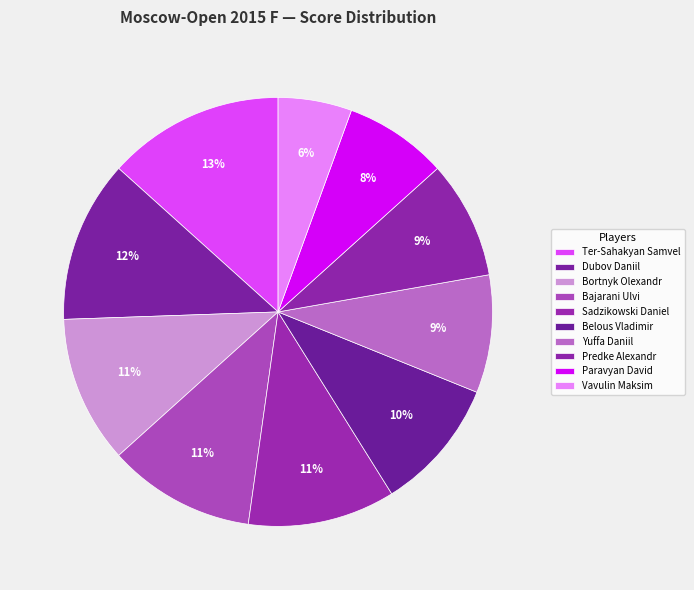

To the nearest percent, what is the difference between the Vavulin Maksim and Predke Alexandr slice percentages?

3%